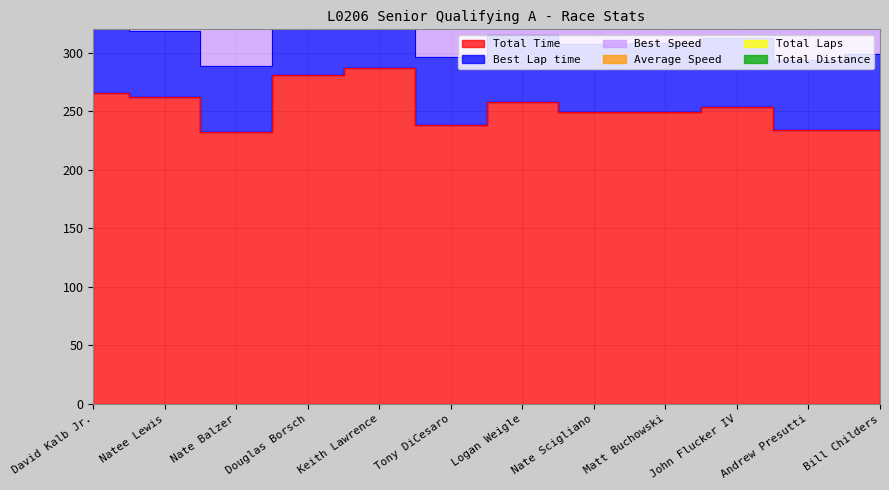

Rank the series at David Kalb Jr. from lowest to highest value.

Total Distance, Total Laps, Average Speed, Best Speed, Best Lap time, Total Time